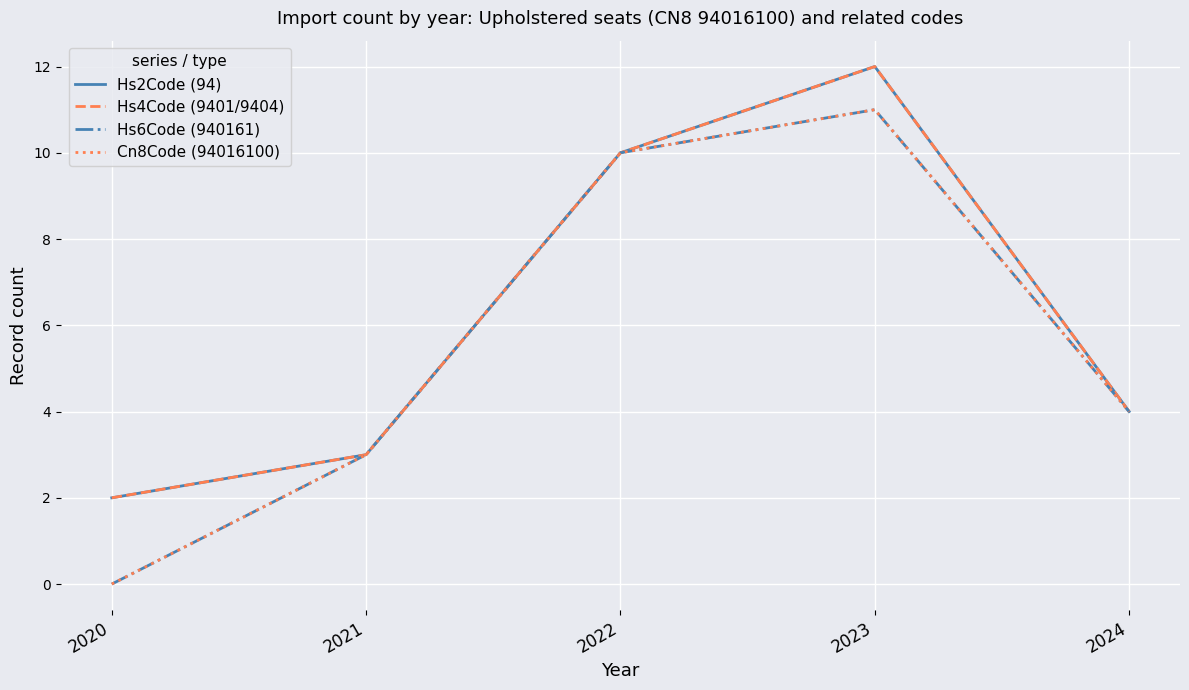

Is this an area chart (filled region under the line)?

No